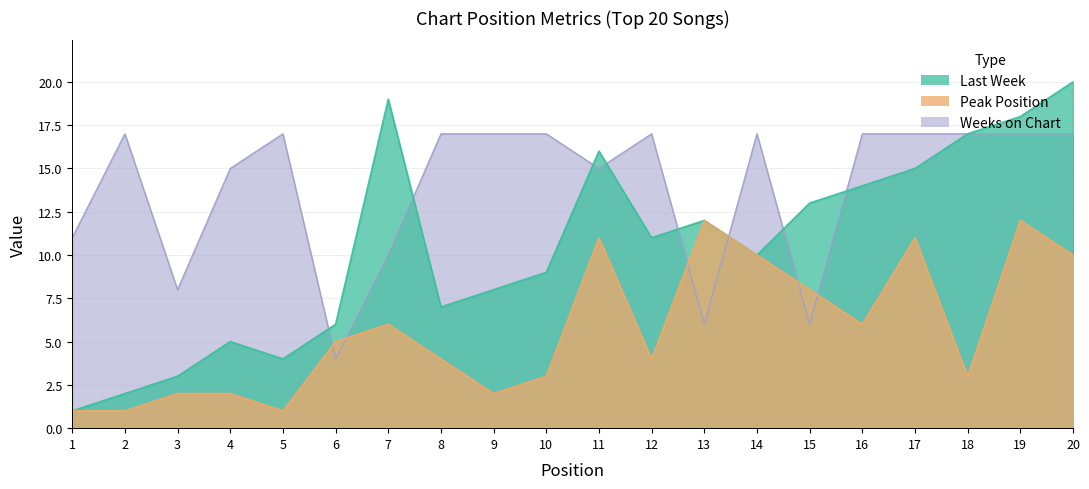

How many data points in Last Week are less than 11?

10